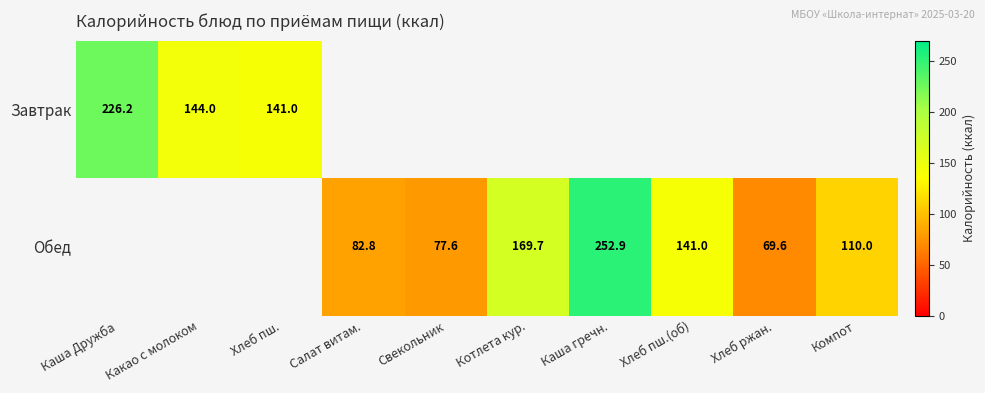

What is the sum of the Обед values at Компот and Каша гречн.?

362.9